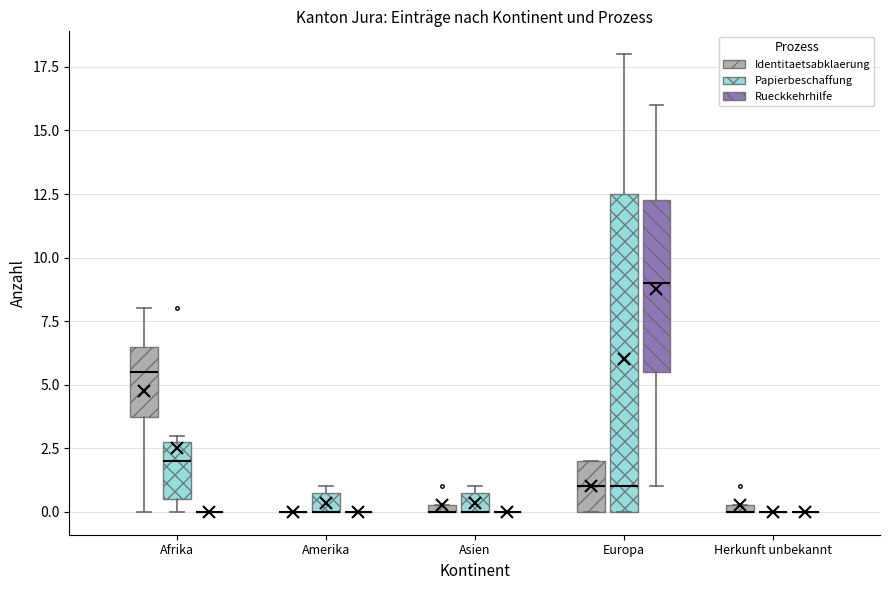

Comparing the boxes themselves (not the whiskers), which one is the tallest?

Europa (Papierbeschaffung)